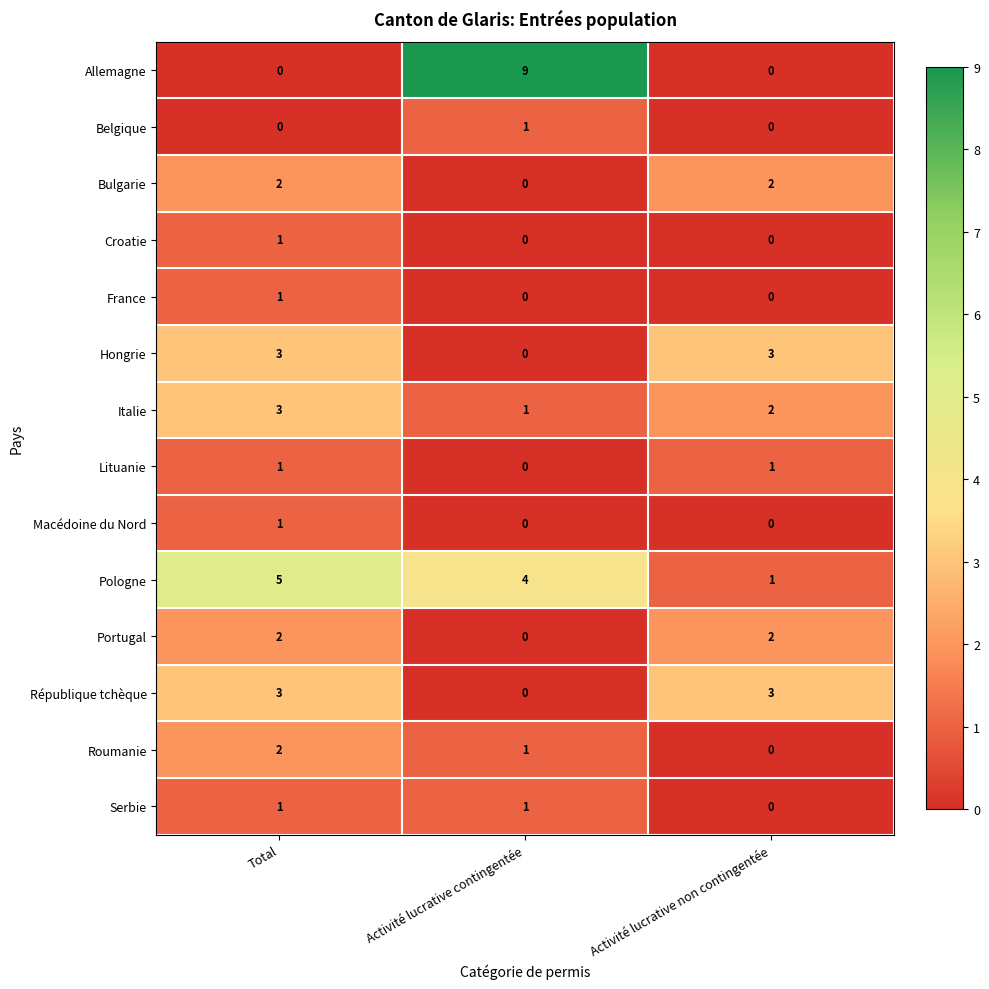

Which label corresponds to the largest value in the chart?

Activité lucrative contingentée